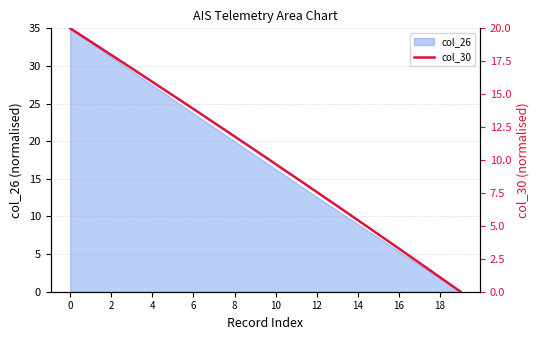

True or false: the data shows 3.6 at 17.

False